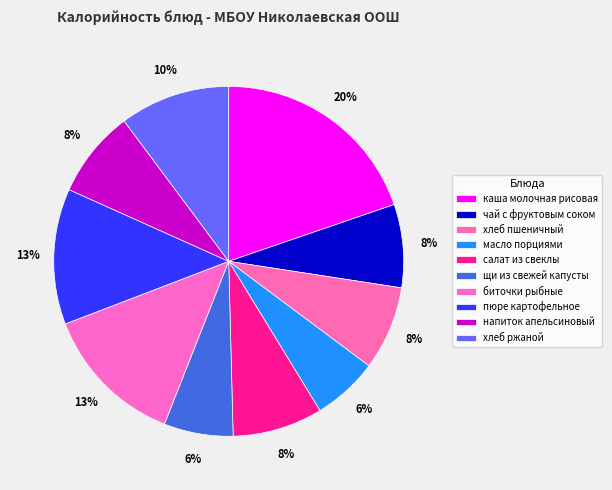

How many slices are in this pie chart?

10